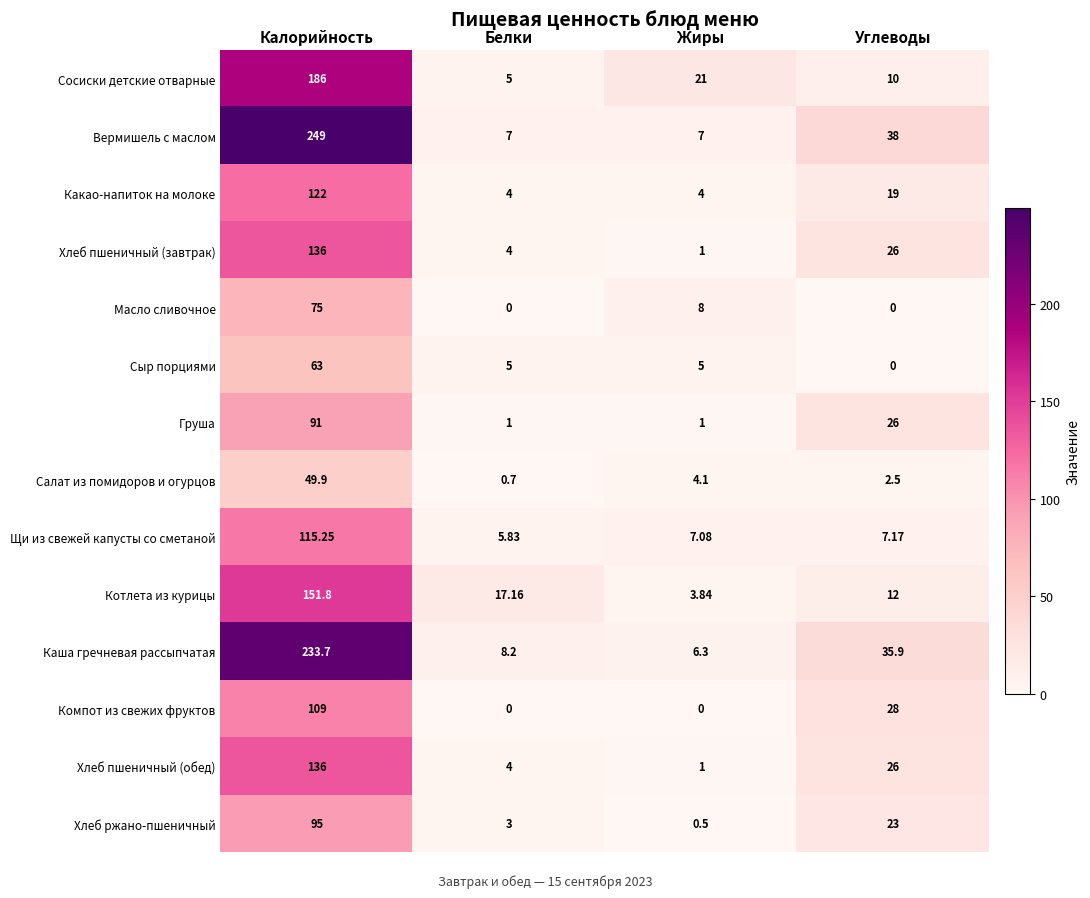

Which series has the largest total across all categories?

Вермишель с маслом